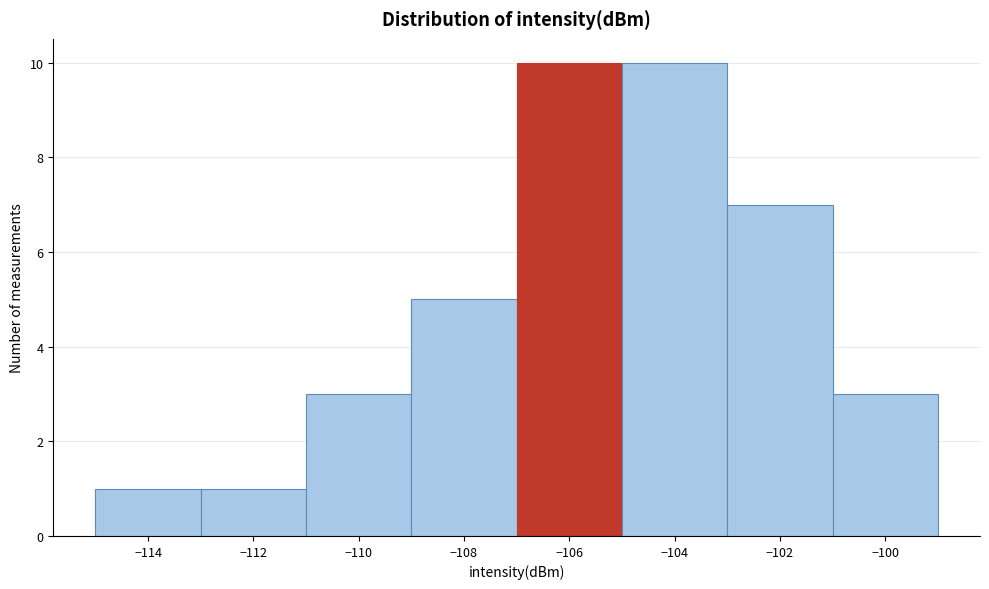

What is the height of the bar covering -107 to -105 on the x-axis? The values are not printed on the chart, so give them approximately, as read against the axis.

10